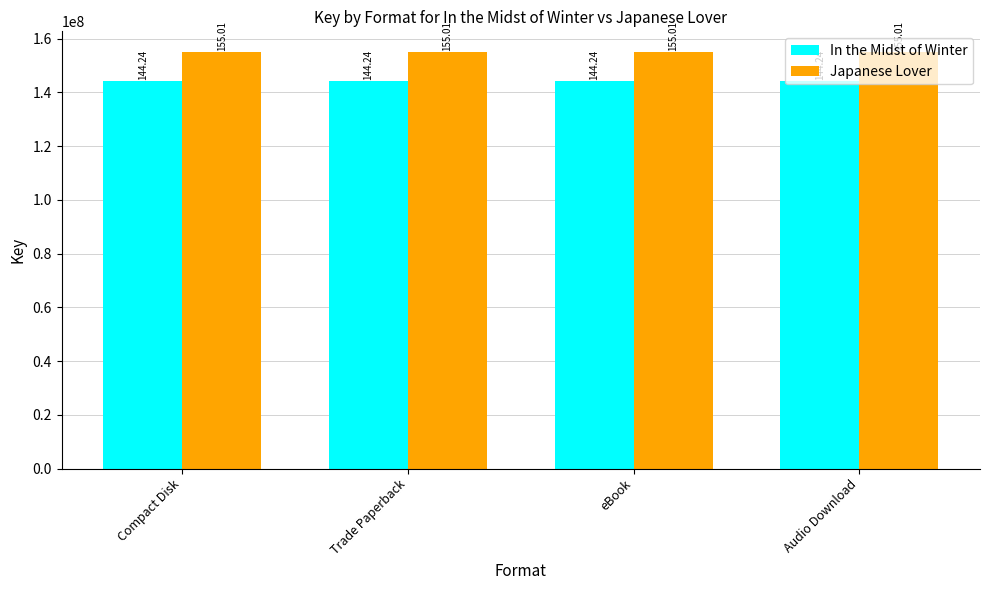

How many groups of bars are there?

4